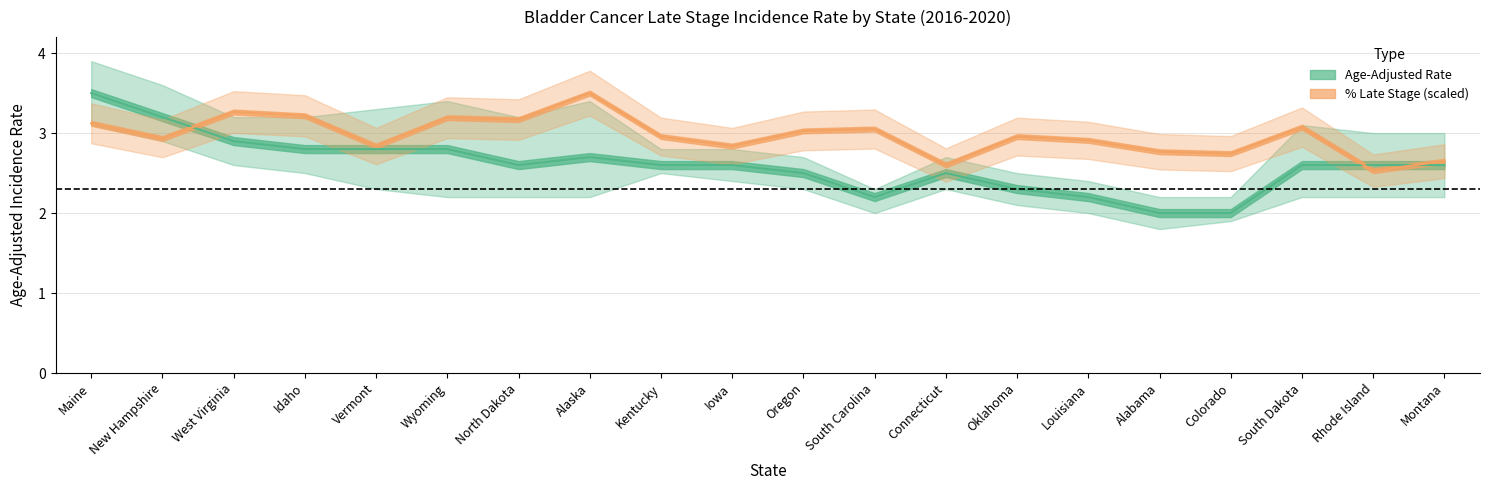

Reading left to right, list all the values displayed in this chart.

Age-Adjusted Rate: Maine=3.5	New Hampshire=3.2	West Virginia=2.9	Idaho=2.8	Vermont=2.8	Wyoming=2.8	North Dakota=2.6	Alaska=2.7	Kentucky=2.6	Iowa=2.6	Oregon=2.5	South Carolina=2.2	Connecticut=2.5	Oklahoma=2.3	Louisiana=2.2	Alabama=2.0	Colorado=2.0	South Dakota=2.6	Rhode Island=2.6	Montana=2.6
Percent Late Stage: Maine=3.1	New Hampshire=2.9	West Virginia=3.3	Idaho=3.2	Vermont=2.8	Wyoming=3.2	North Dakota=3.2	Alaska=3.5	Kentucky=3.0	Iowa=2.8	Oregon=3.0	South Carolina=3.1	Connecticut=2.6	Oklahoma=3.0	Louisiana=2.9	Alabama=2.8	Colorado=2.7	South Dakota=3.1	Rhode Island=2.5	Montana=2.6